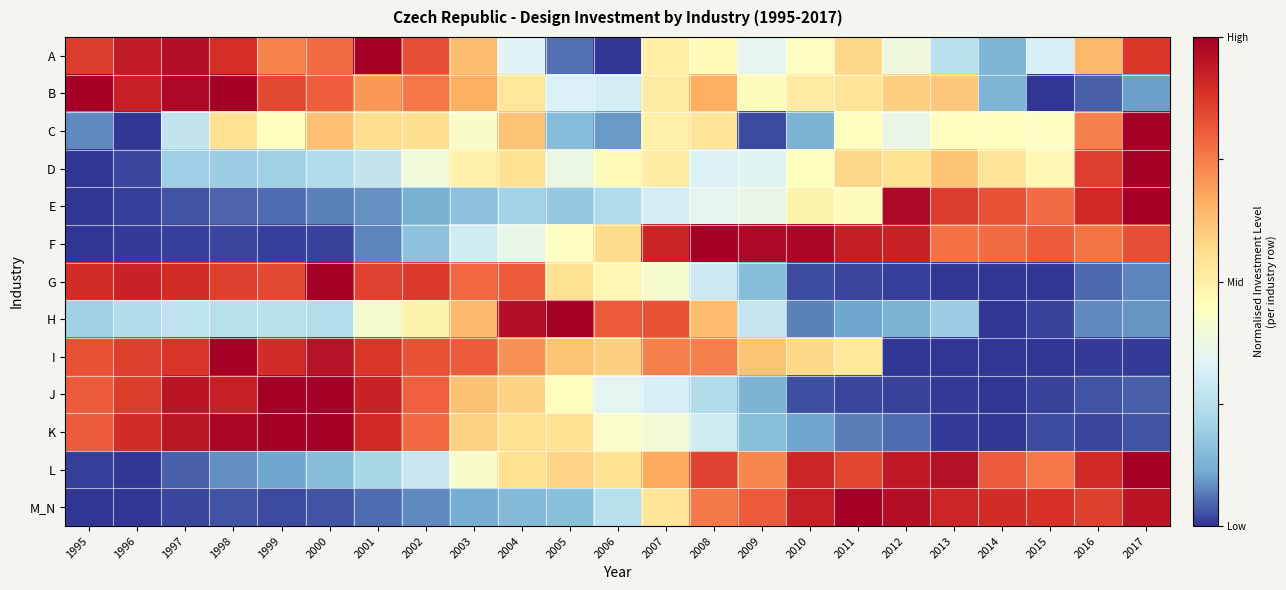

At how many categories does at least one series exceed 0?

23